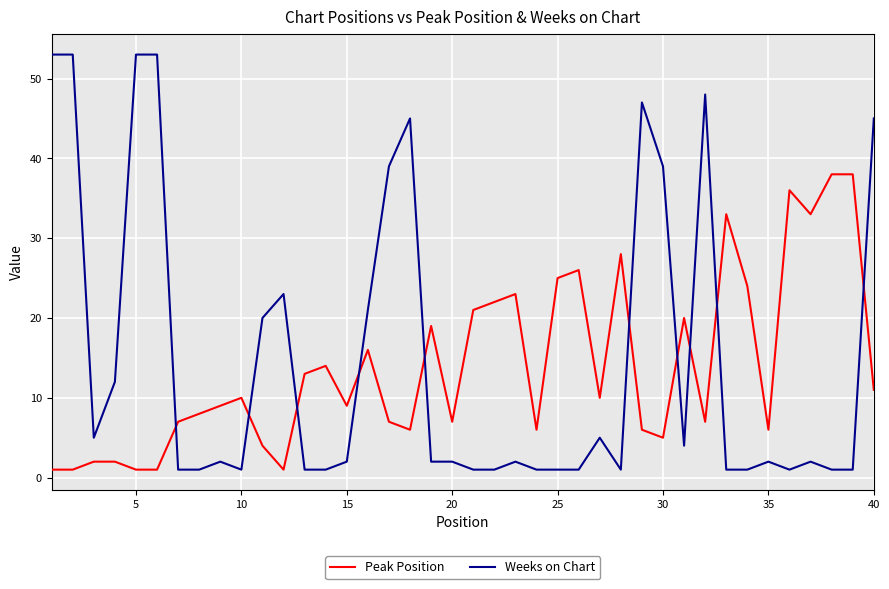

Rank the series by their maximum value, from highest to lowest.

Weeks on Chart, Peak Position